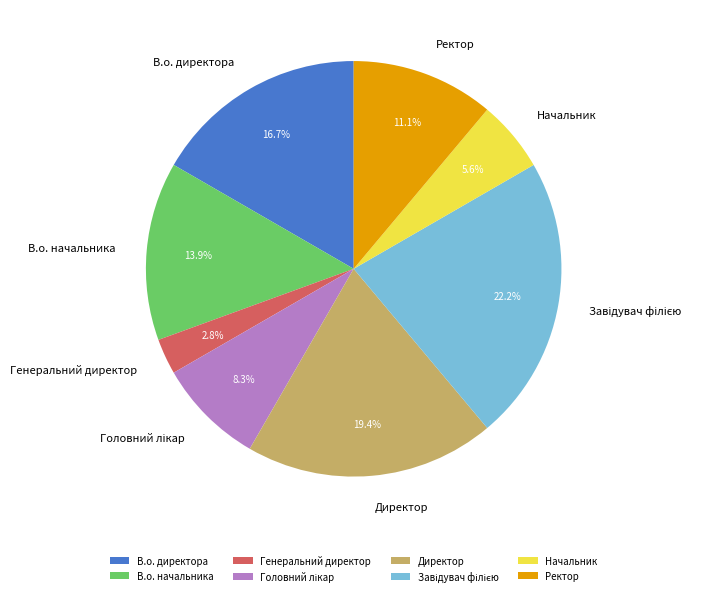

Is there a majority slice in this chart?

No